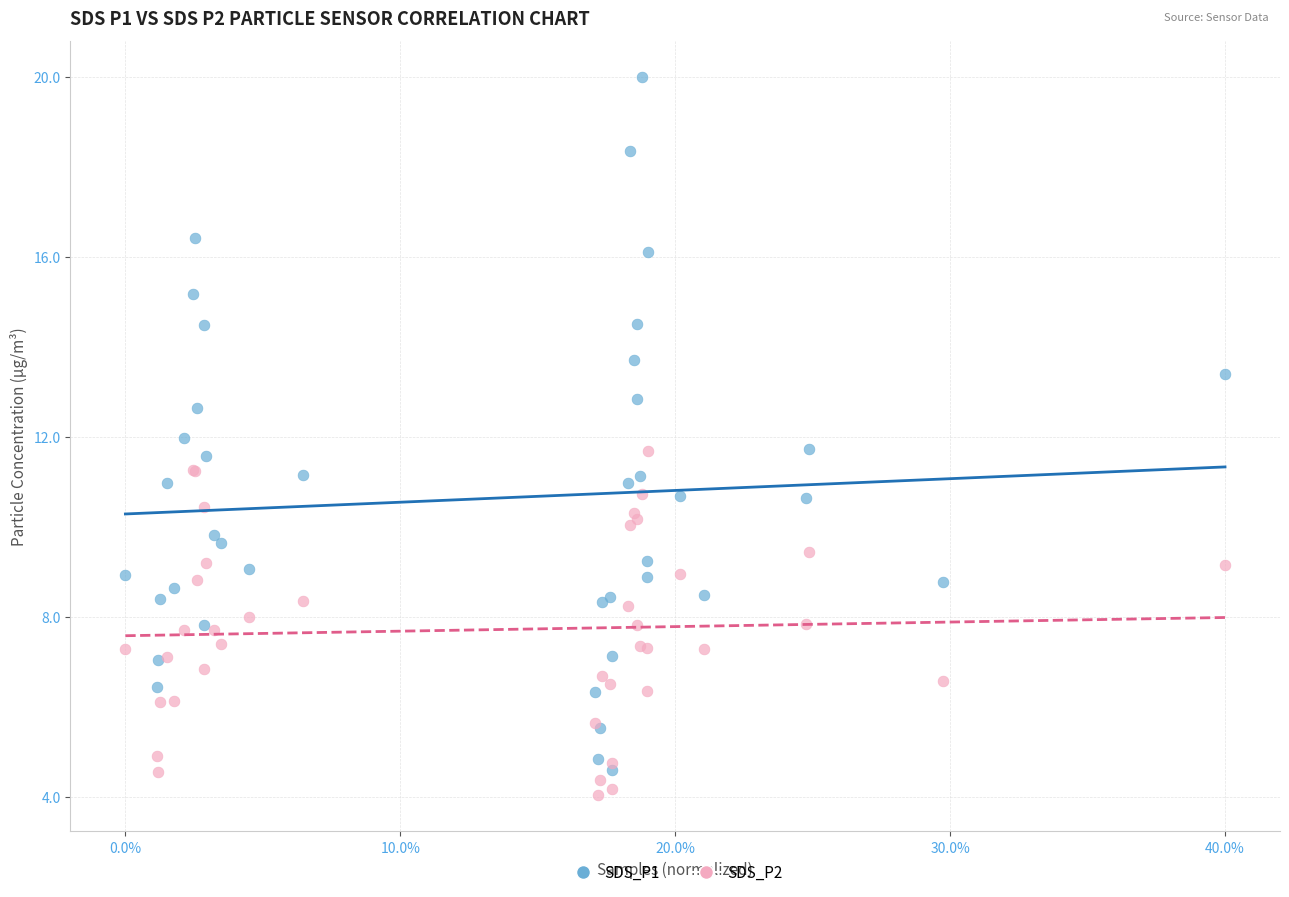

Which series contains the highest Y value?

SDS_P1